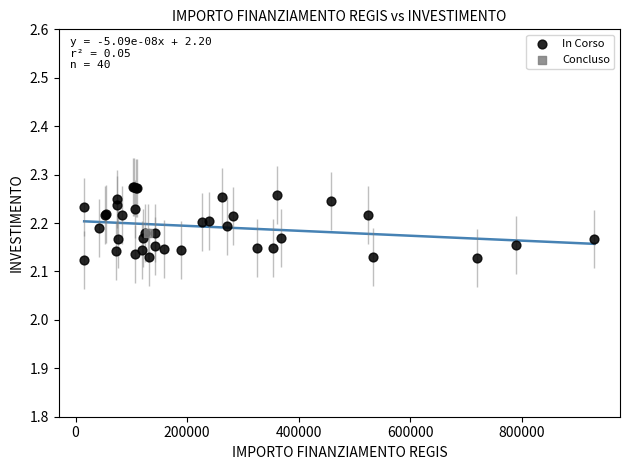

What are all the series names shown in the legend?

In Corso, Concluso